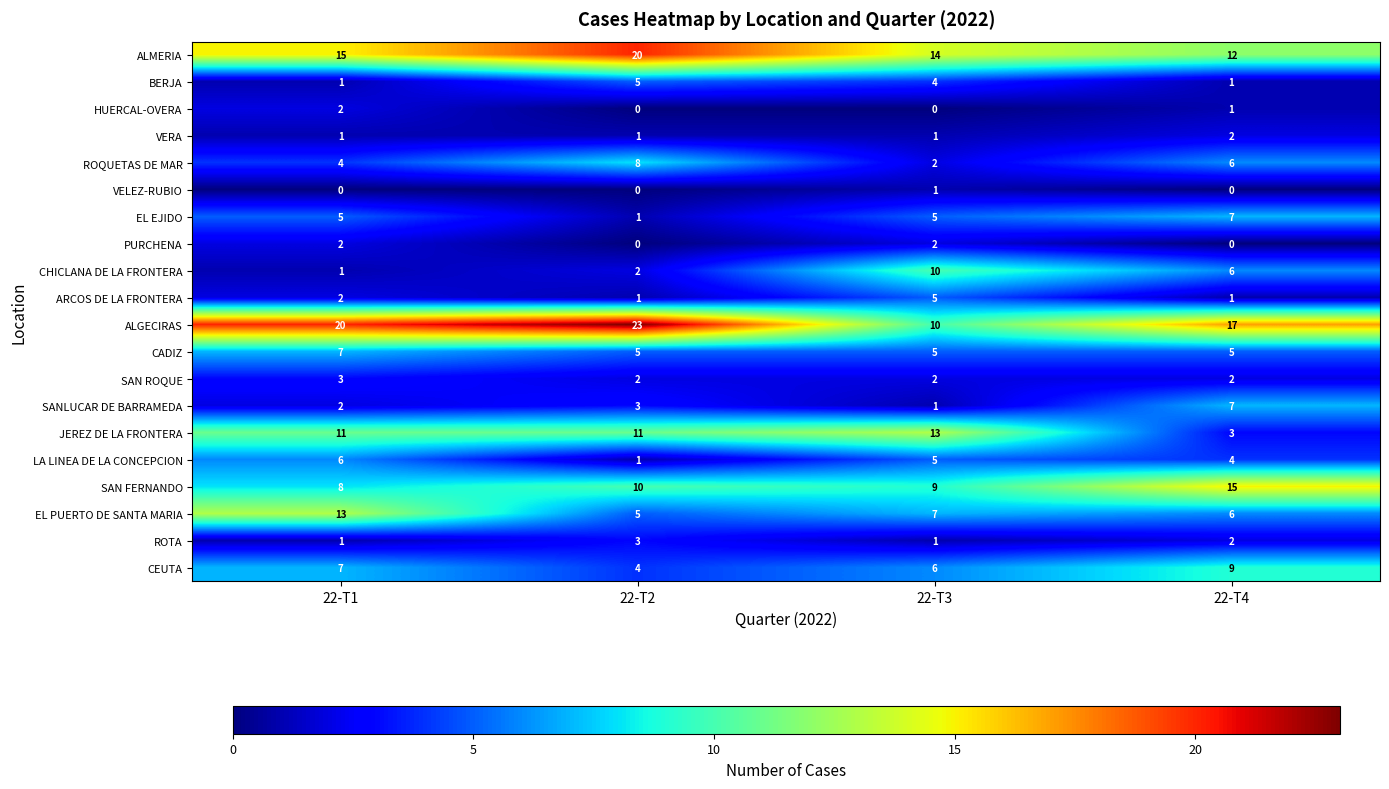

Rank the categories by SANLUCAR DE BARRAMEDA value from highest to lowest.

22-T4, 22-T2, 22-T1, 22-T3